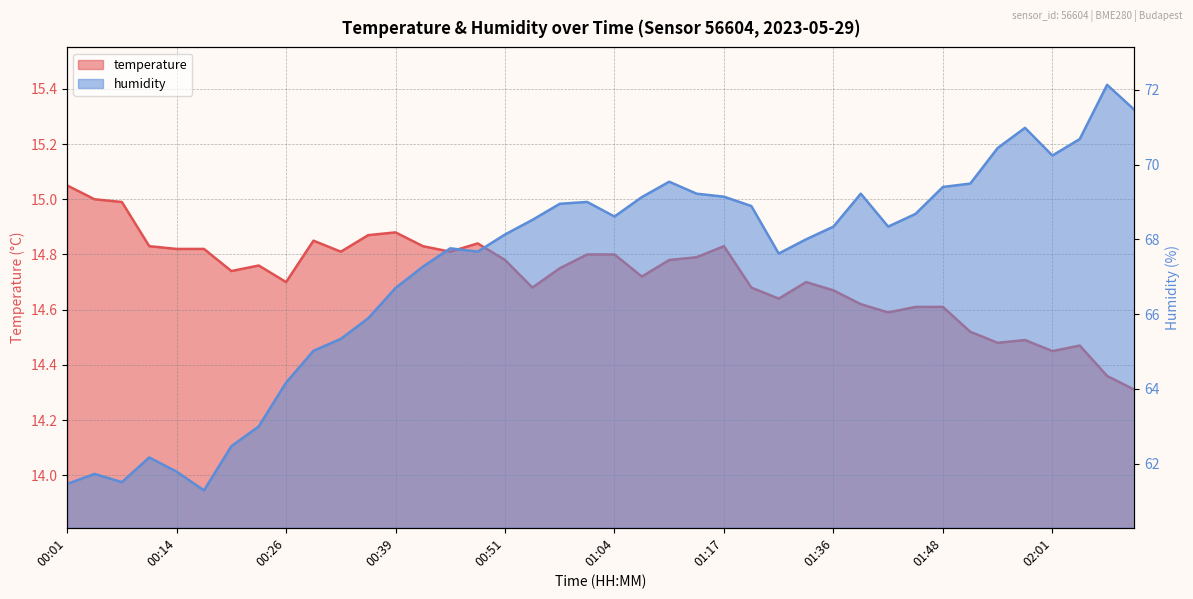

True or false: temperature and humidity cross at least once.

False